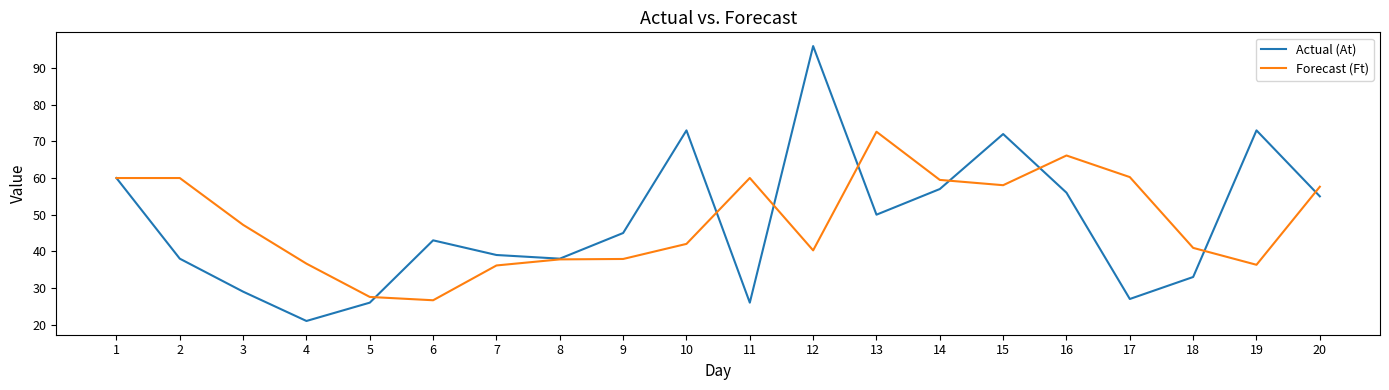

What is the approximate value of Forecast (Ft) at 7?

36.1